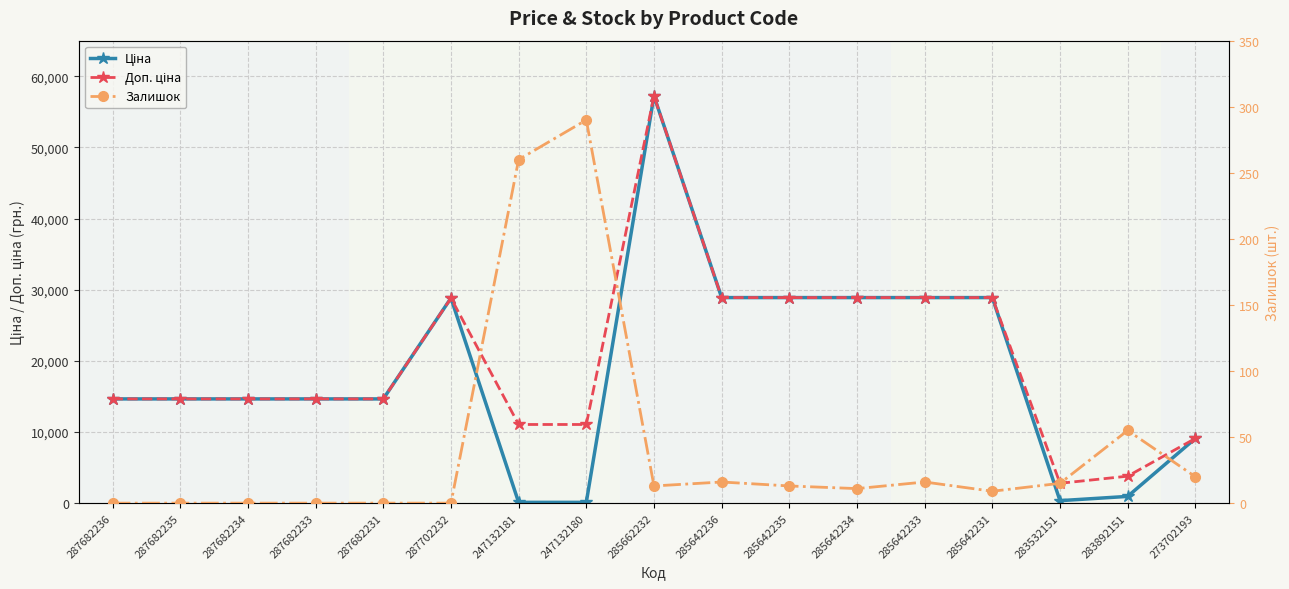

In Ціна, how many points are higher than both neighbors (excluding endpoints)?

2